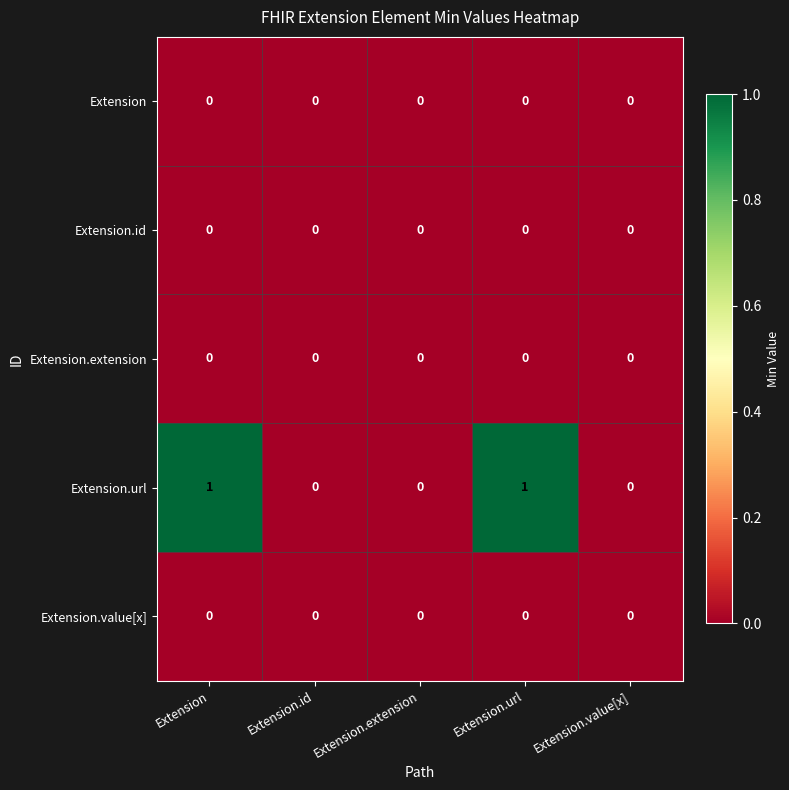

Which series has the largest total across all categories?

Extension.url